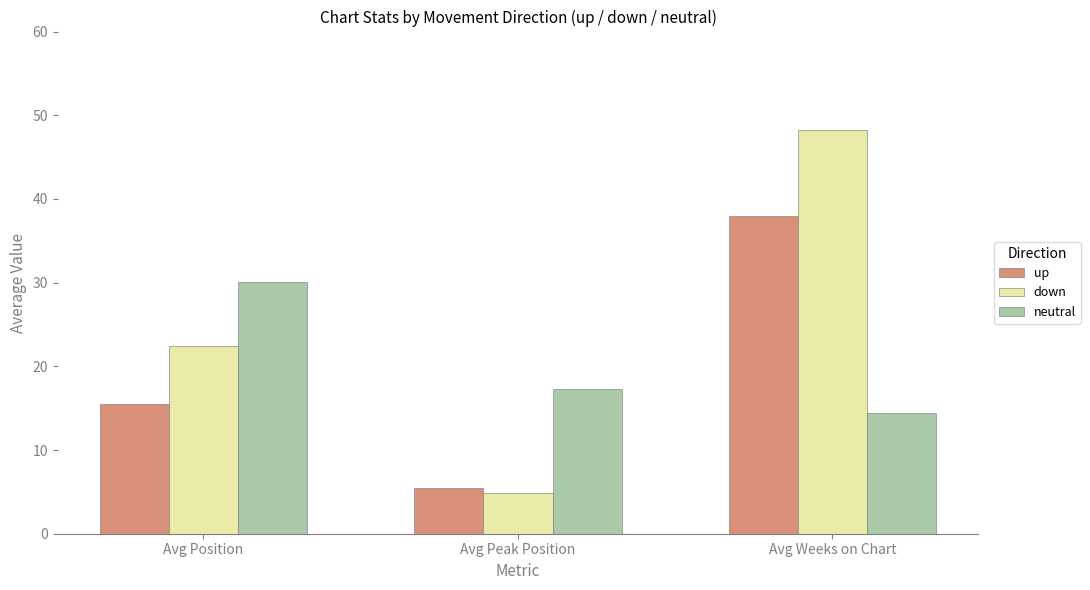

What is the highest value of the up series?

38.0